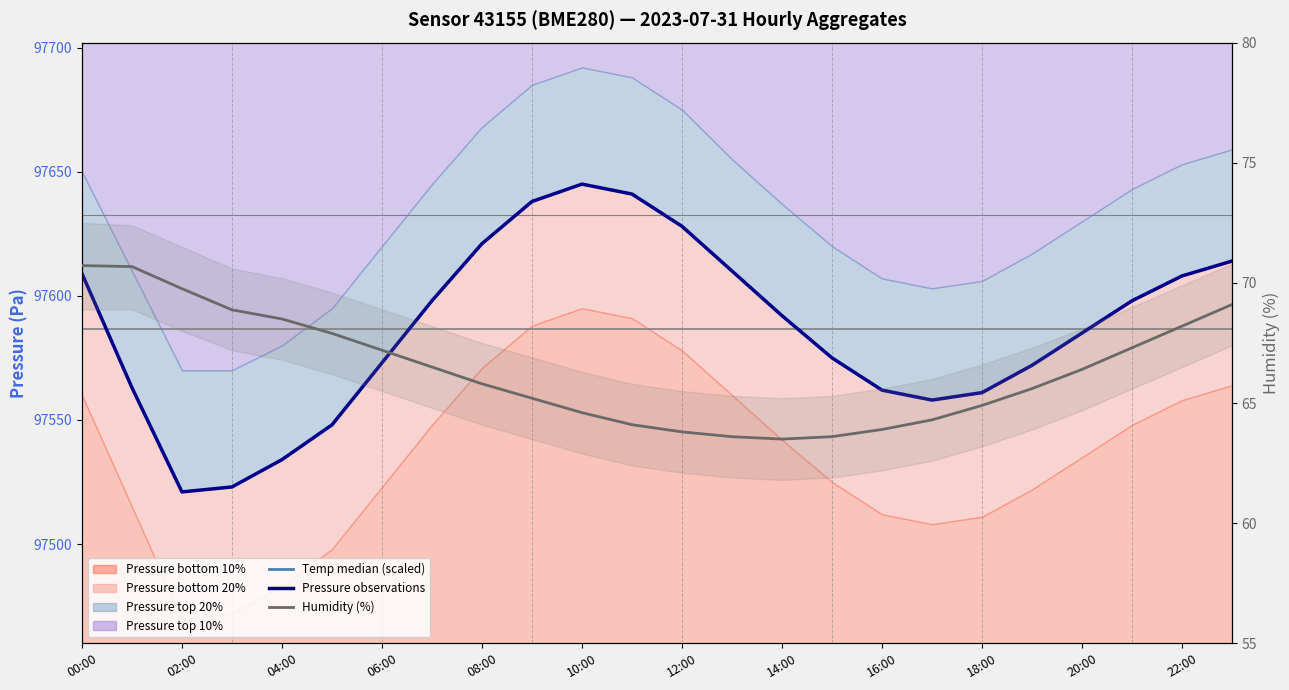

Where is Temperature median (scaled) nearest to the value 146101?

13